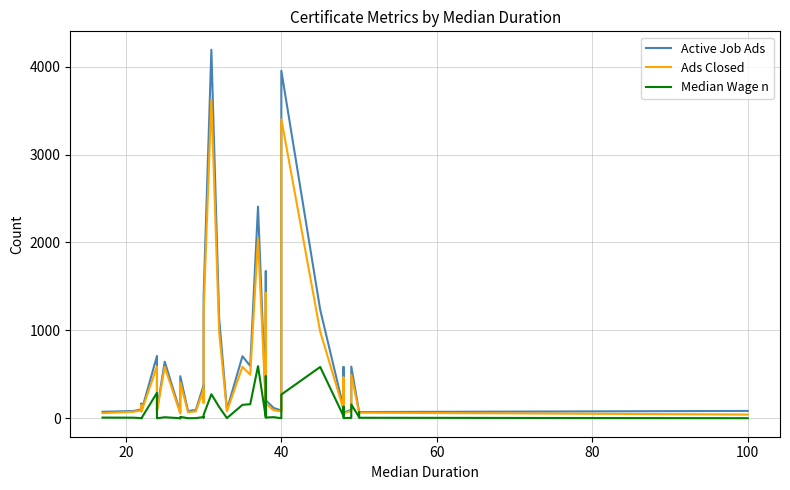

What is the label of the 38th point from the right?

40